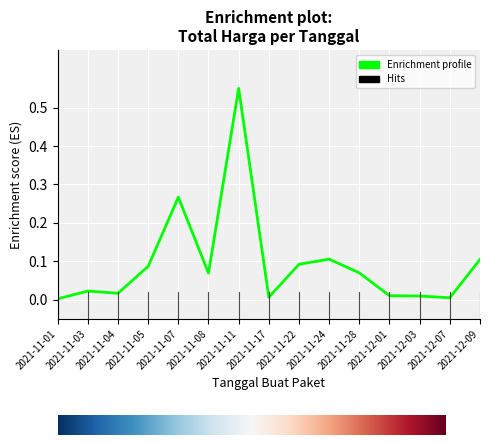

What is the sum of all values?

1.4